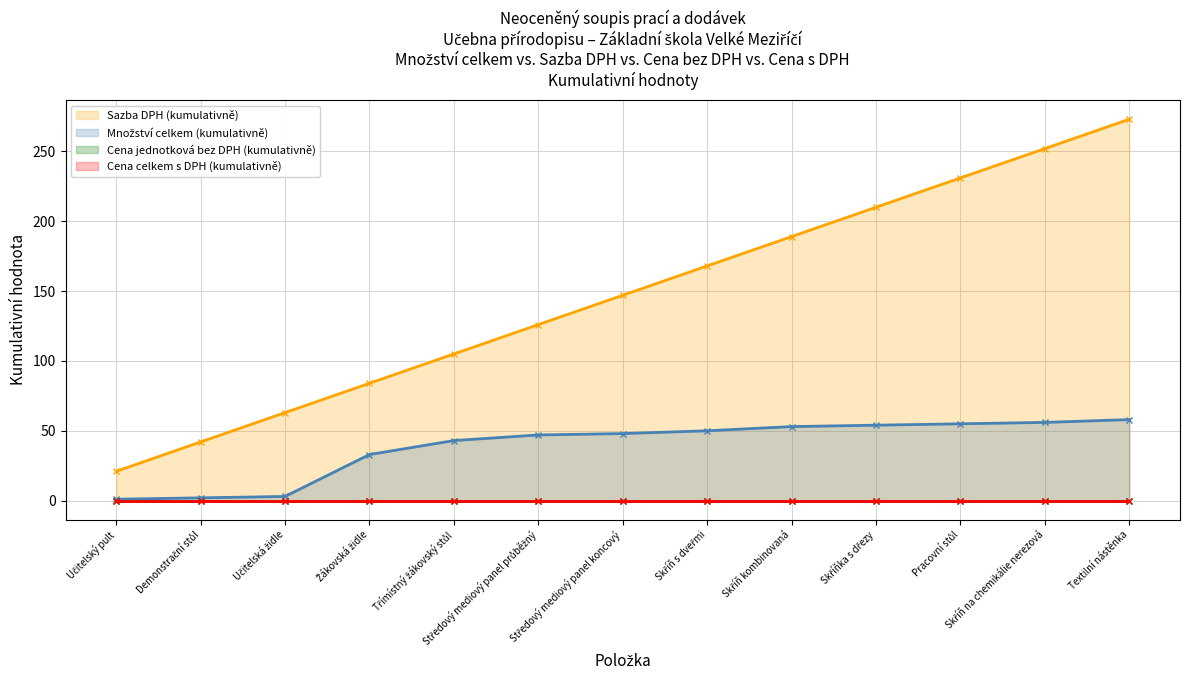

What is the label of the 1st point from the left?

Učitelský pult